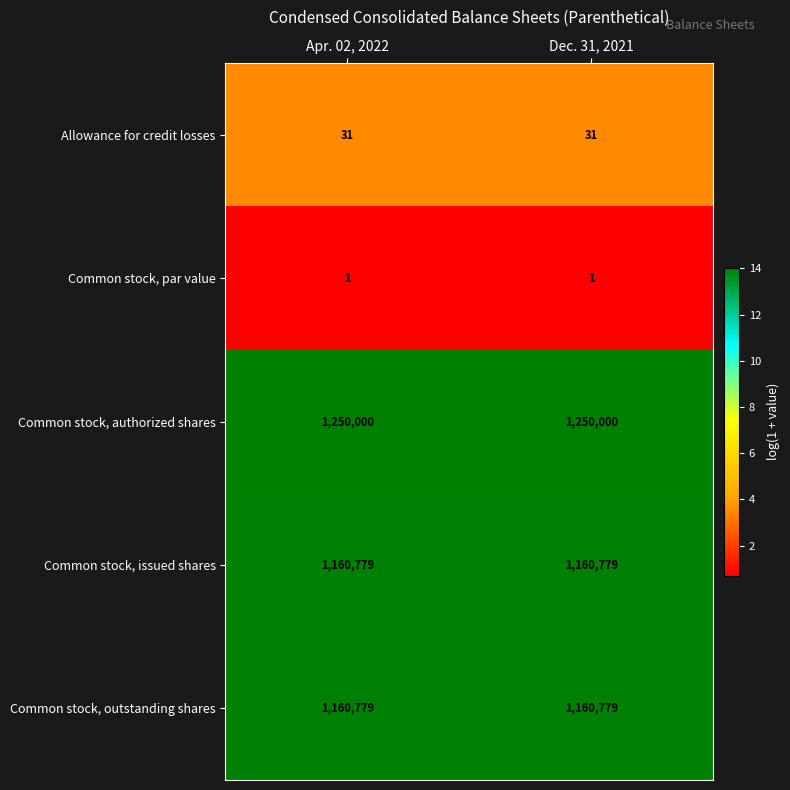

What is the smallest value displayed?

1